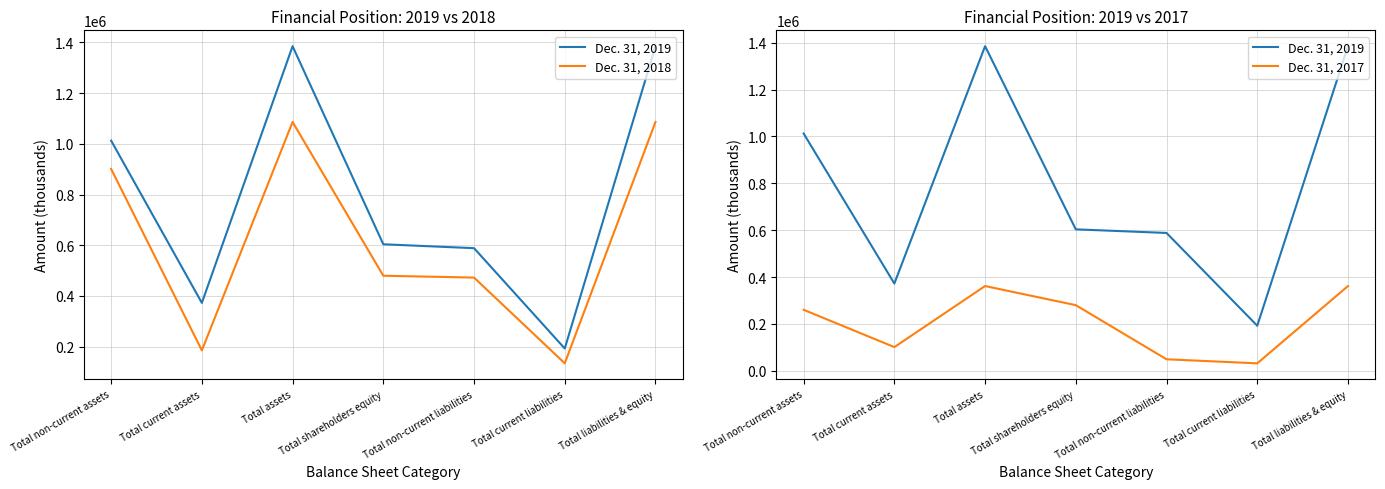

True or false: Dec. 31, 2018 and Dec. 31, 2019 intersect in this chart.

False